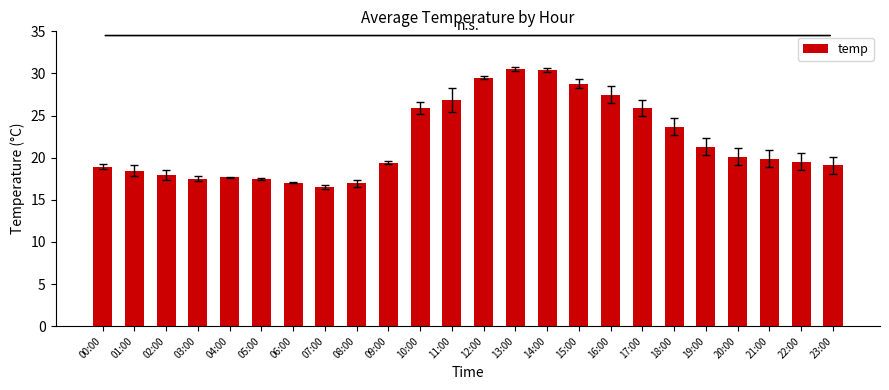

Approximately how many times larger is the value at 20:00 compared to 10:00?

0.8